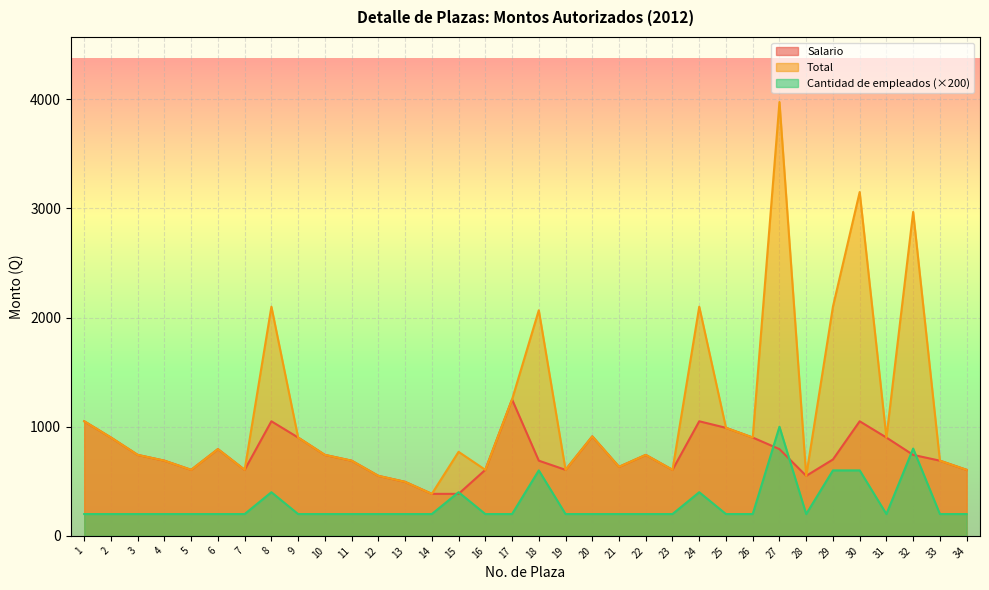

At which category is the sum across all series the highest?

27